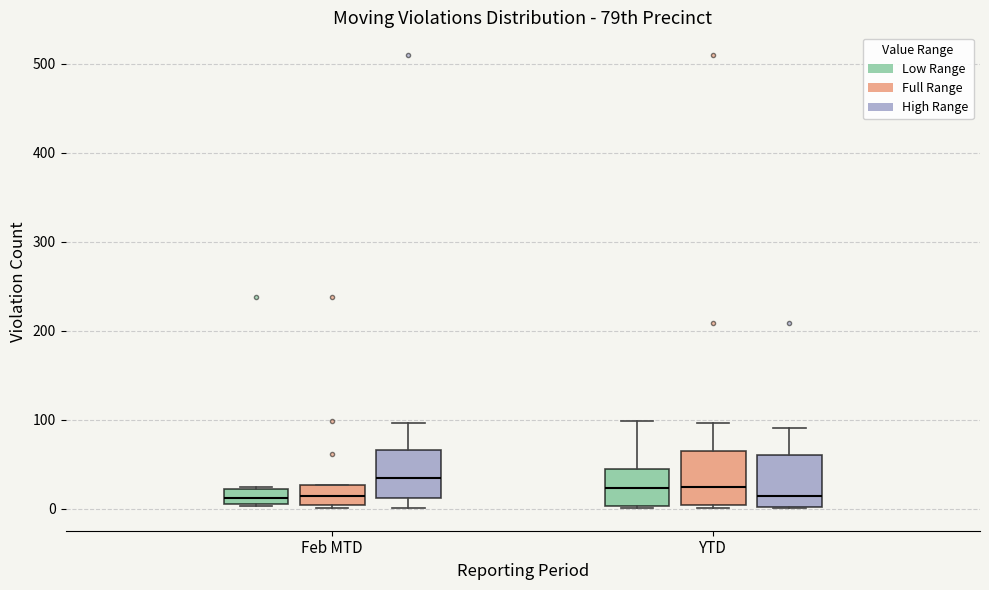

Reading left to right, read every box against the y-axis: the position of its median line, the range the box covers, and the ends of its whiskers. The values are not printed on the chart, so give them approximately, as read against the axis.

Feb MTD (Low Range): median 10 (inside the box), box 10 to 20, whiskers 0 to 30
Feb MTD (Full Range): median 20, box 0 to 30, whiskers 0 to 30
Feb MTD (High Range): median 30, box 10 to 70, whiskers 0 to 100
YTD (Low Range): median 20, box 0 to 40, whiskers 0 to 100
YTD (Full Range): median 20, box 0 to 60, whiskers 0 (just below the box's lower edge) to 100
YTD (High Range): median 10, box 0 to 60, whiskers 0 to 90